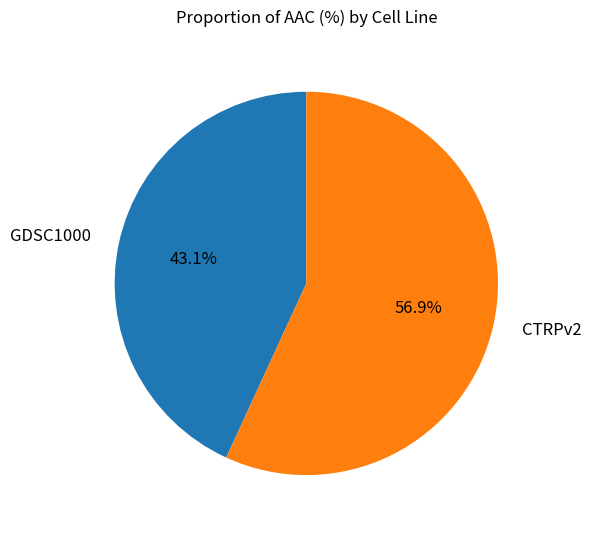

Which slice is the smallest?

GDSC1000